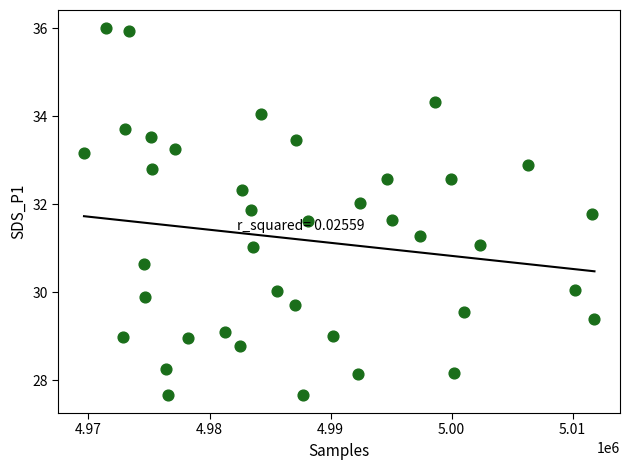

What is the range of X values (max minus min)?

42171.0